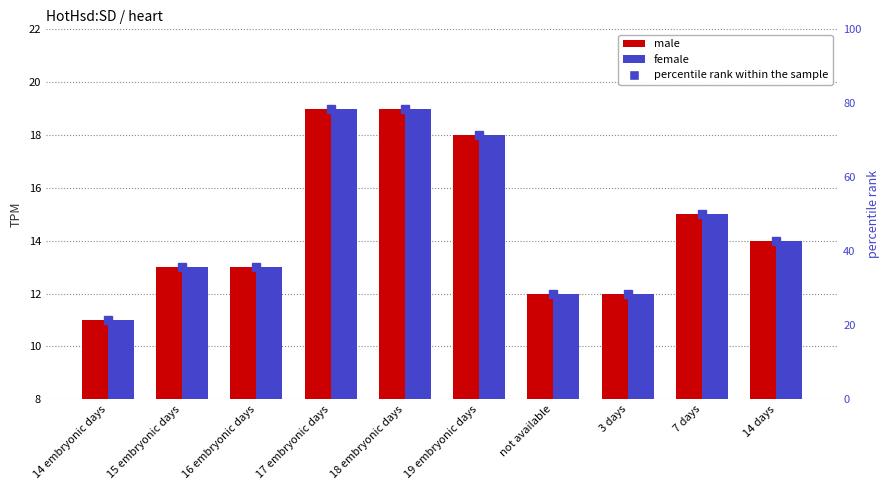

How many data points does each series have?

10